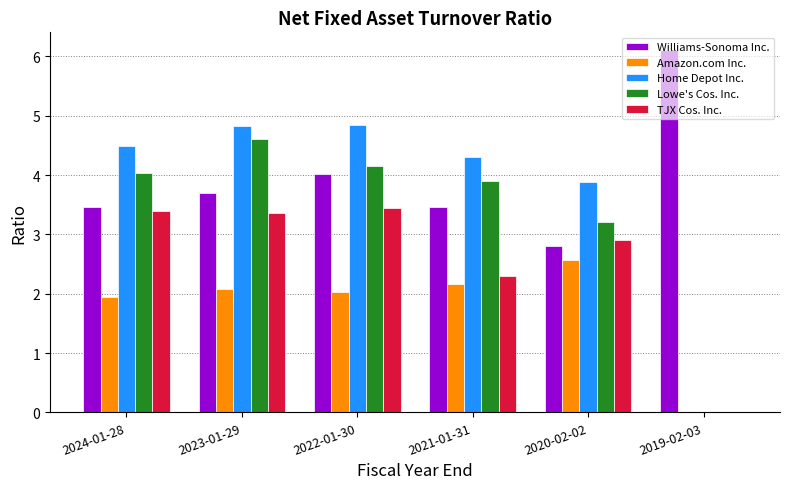

Which series changed the most between 2022-01-30 and 2021-01-31?

TJX Cos. Inc.